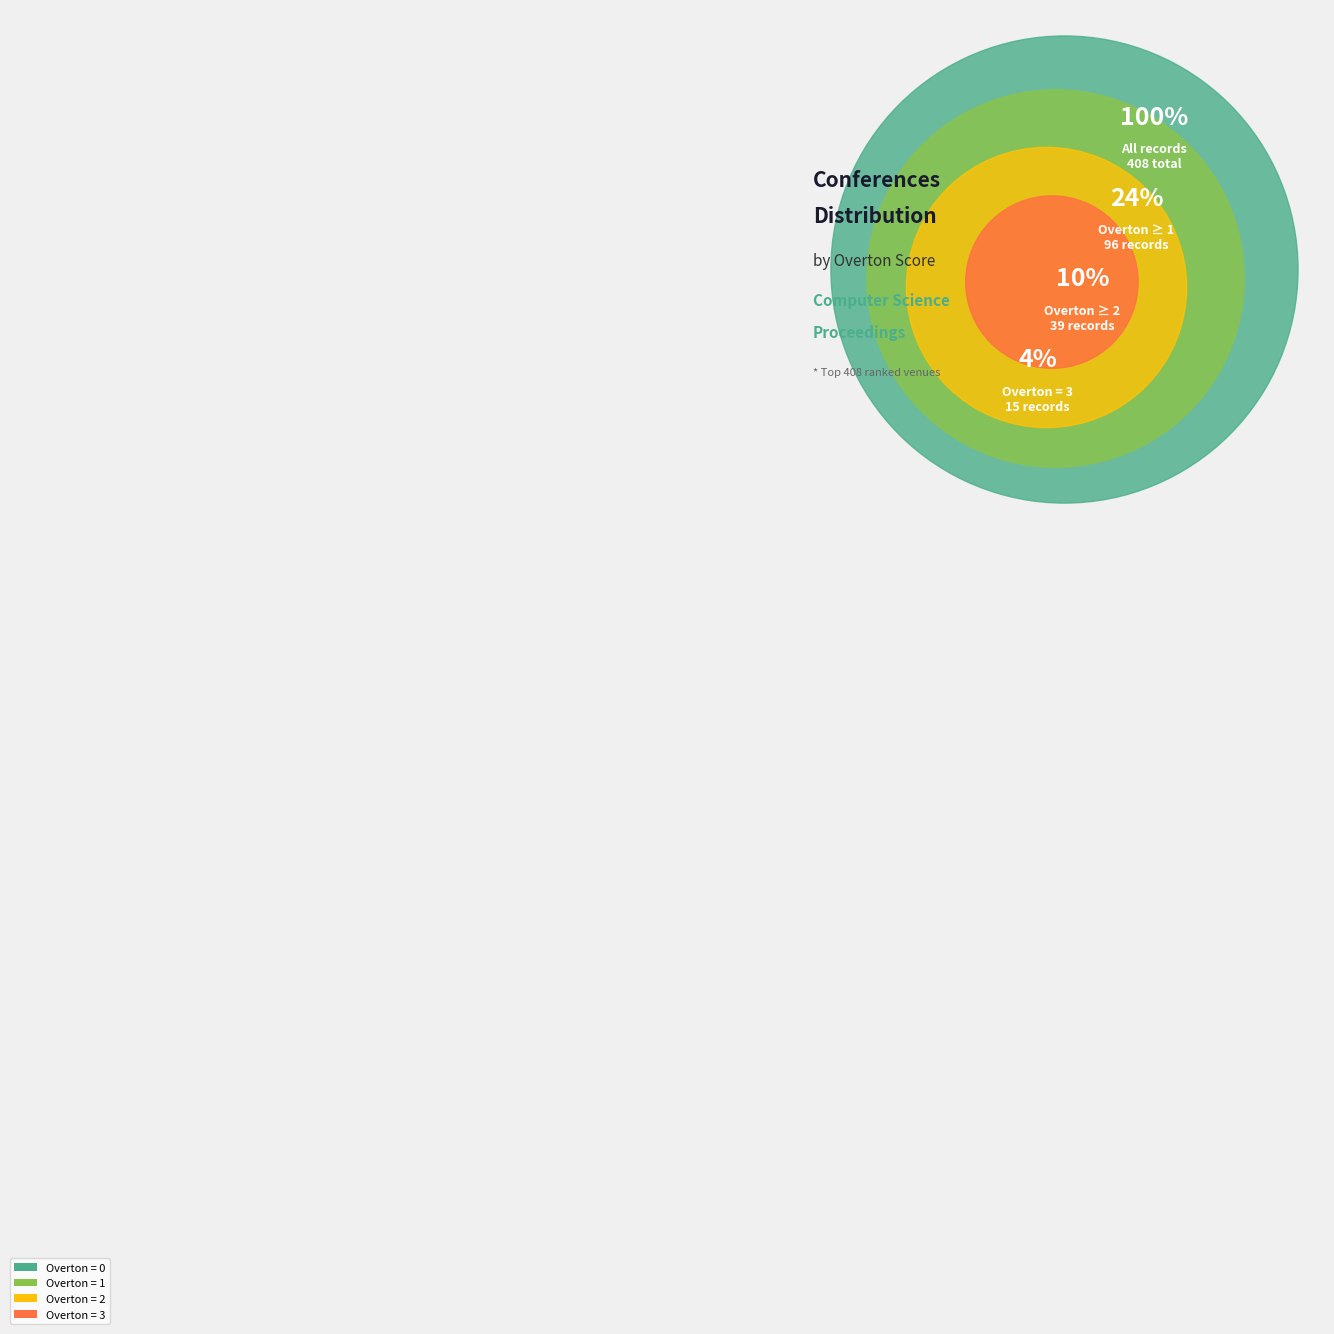

True or false: 3 accounts for 4% of the total.

True